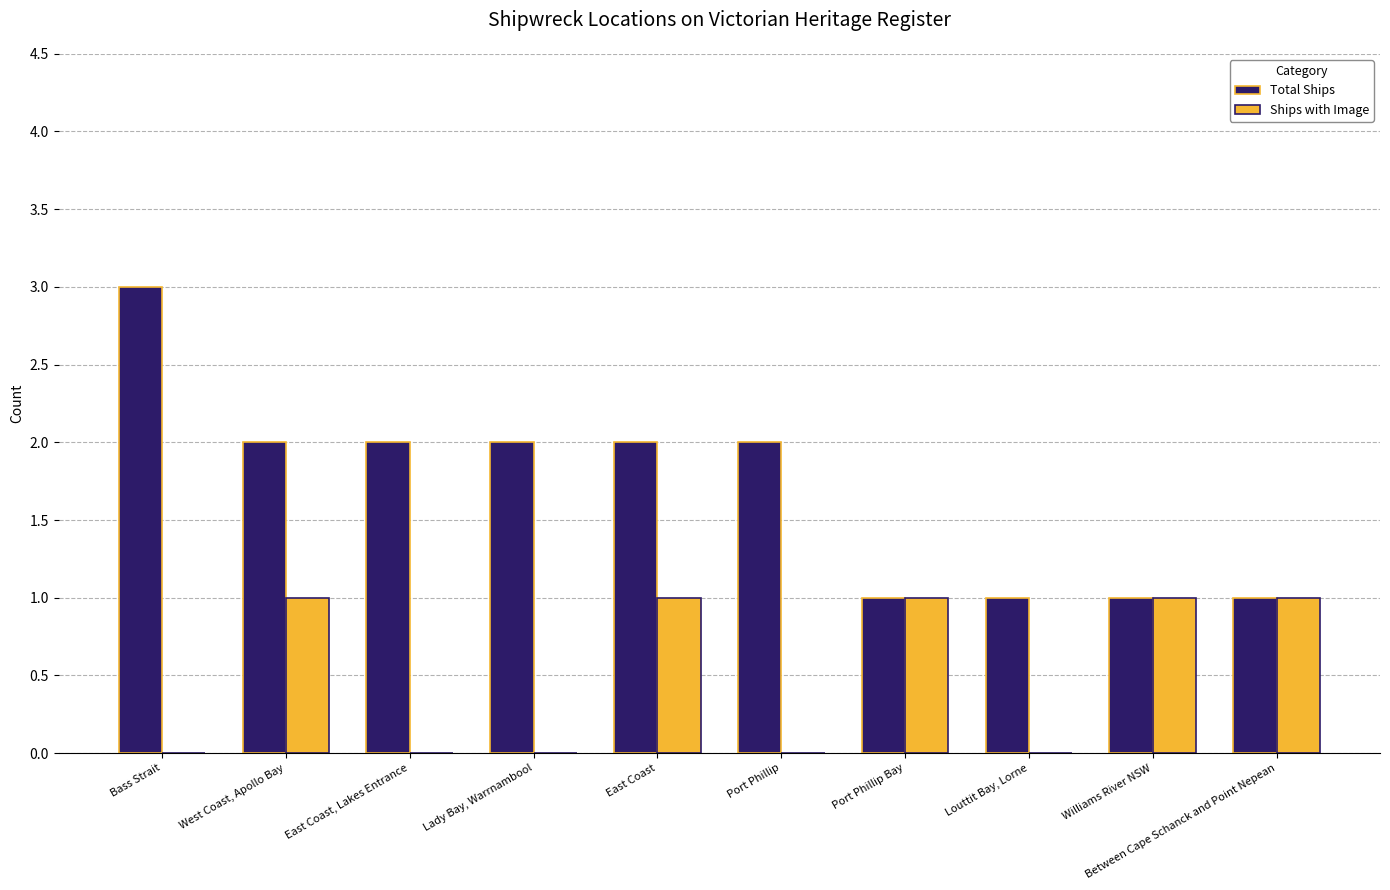

What is the sum of all Ships with Image values?

5